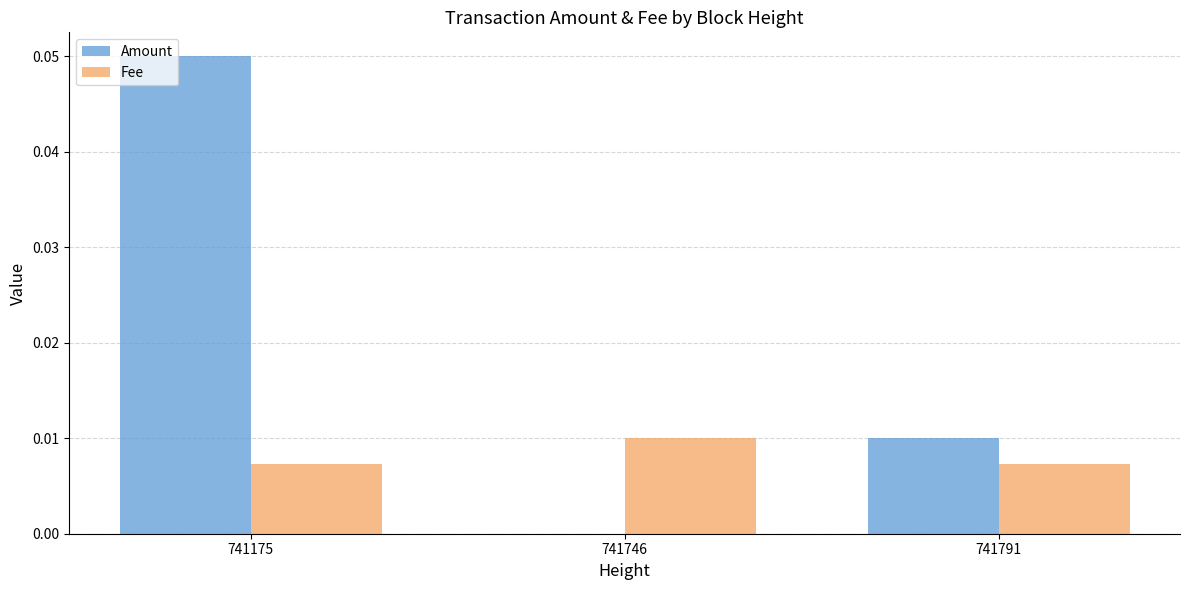

The value of Fee at 741791 is 0.0. True or false?

True